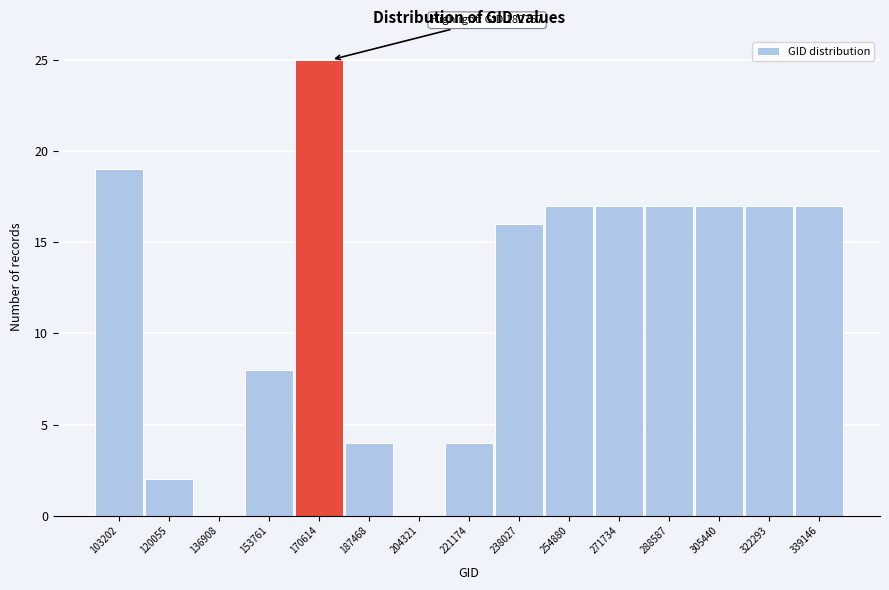

Reading left to right, list all the values displayed in this chart.

103202=19	120055=2	136908=0	153761=8	170614=25	187468=4	204321=0	221174=4	238027=16	254880=17	271734=17	288587=17	305440=17	322293=17	339146=17